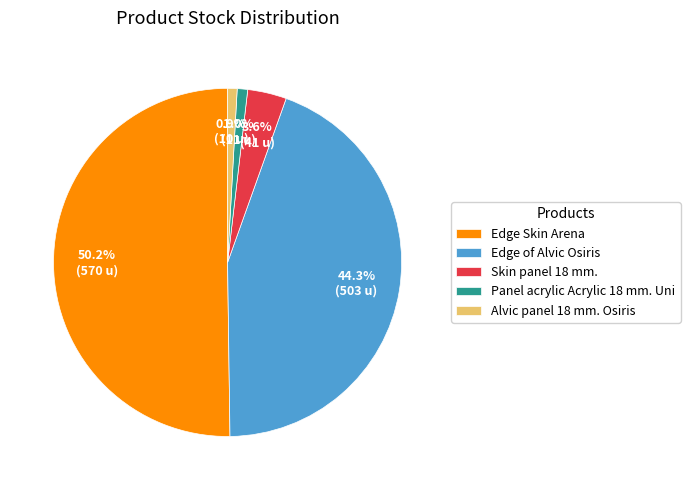

Which category accounts for the majority?

Edge Skin Arena